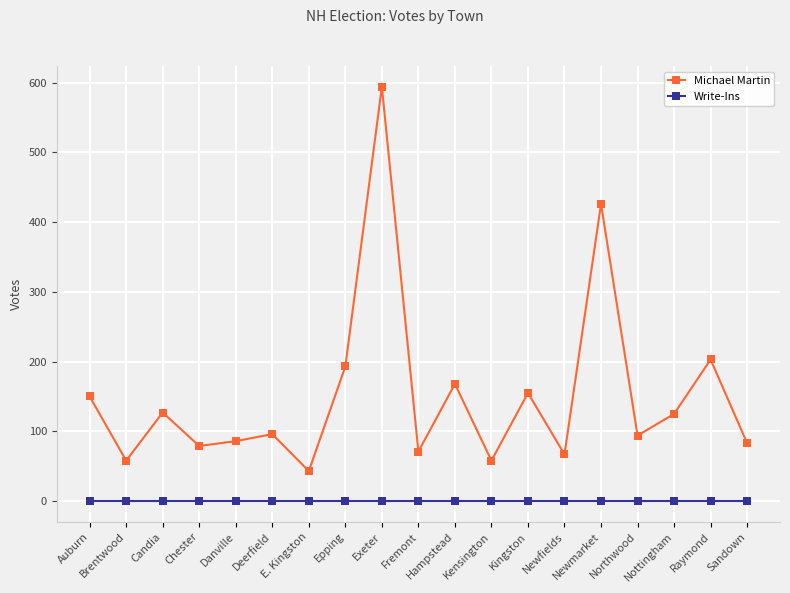

Is the value of Michael Martin at Brentwood greater than the value of Write-Ins at Fremont?

Yes